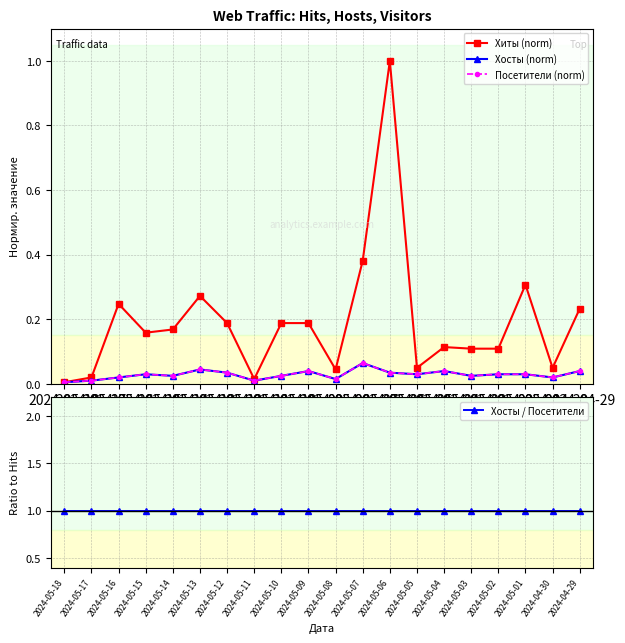

At how many categories does at least one series exceed 0?

20